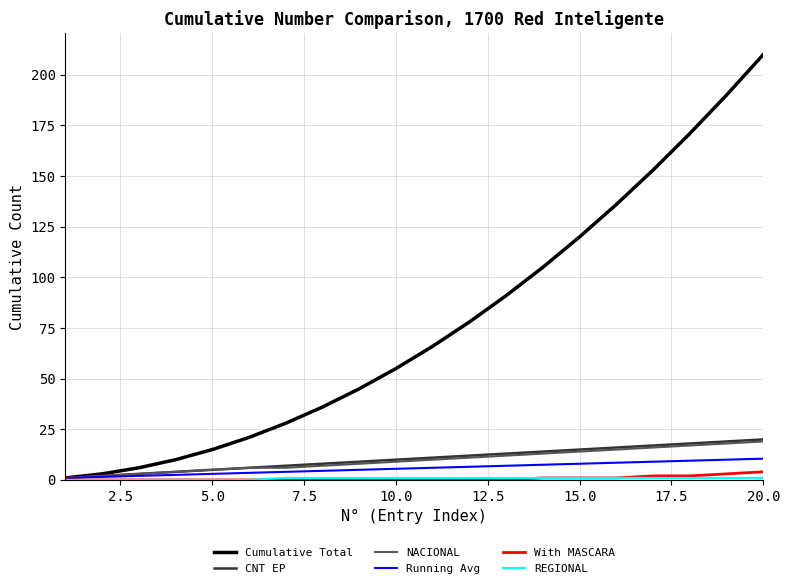

What is the maximum value for NACIONAL?

19.0